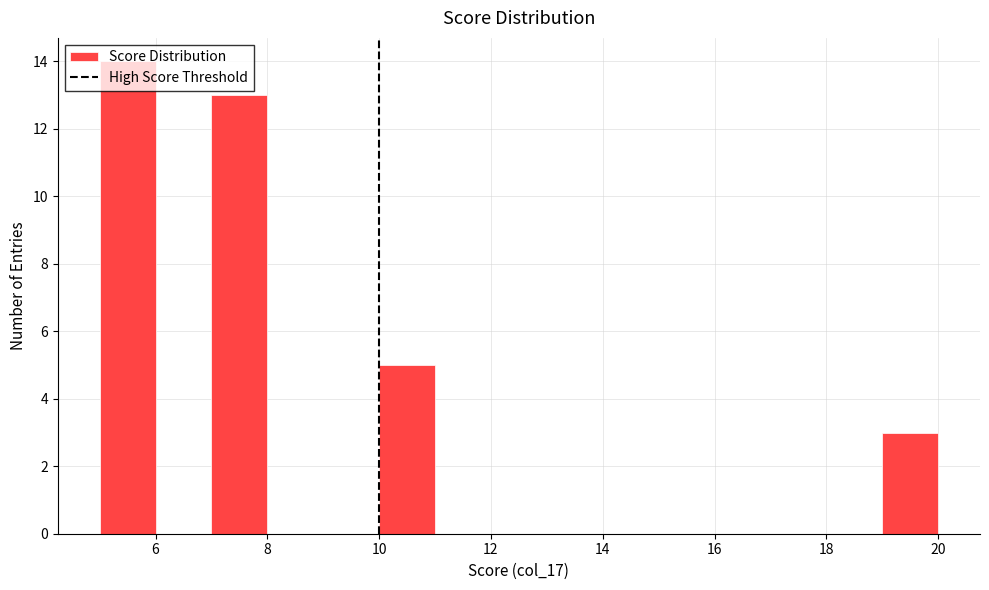

Reading left to right, list every bar in this chart as the range it spans on the x-axis followed by its height. The values are not printed on the chart, so give them approximately, as read against the axis.

5 to 6: 14
6 to 7: 0
7 to 8: 13
8 to 9: 0
9 to 10: 0
10 to 11: 5
11 to 12: 0
12 to 13: 0
13 to 14: 0
14 to 15: 0
15 to 16: 0
16 to 17: 0
17 to 18: 0
18 to 19: 0
19 to 20: 3